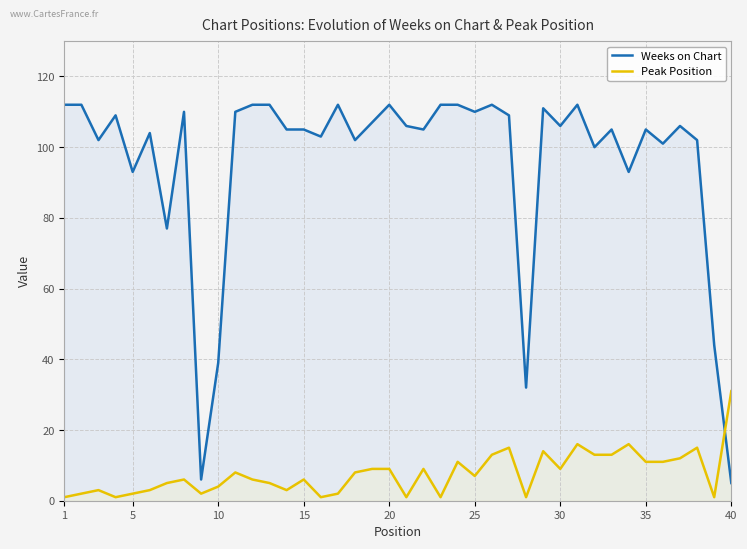

True or false: Weeks on Chart has more than 0 points higher than both neighbors.

True